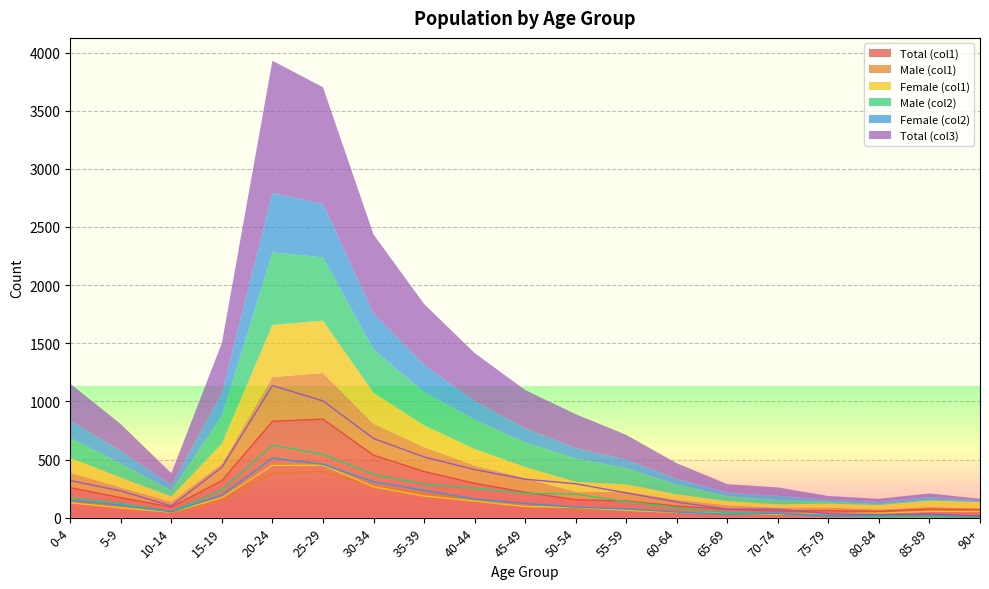

Which series has the widest spread of values?

Total (col3)